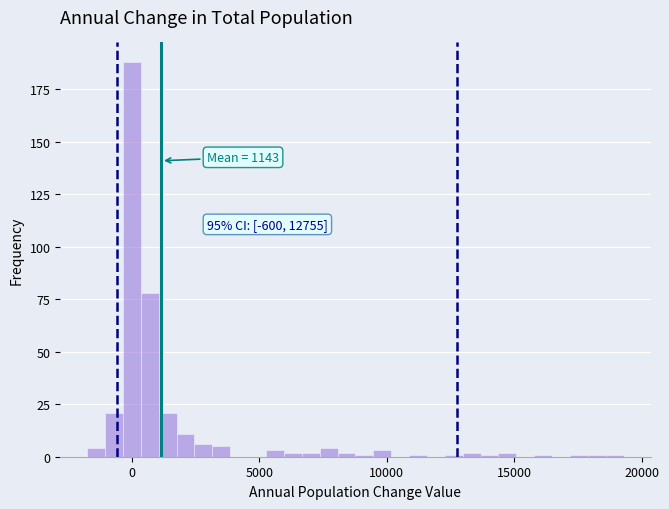

Around what value on the x-axis is the tallest bar? Give the approximate position of its centre, as read against the axis.

0